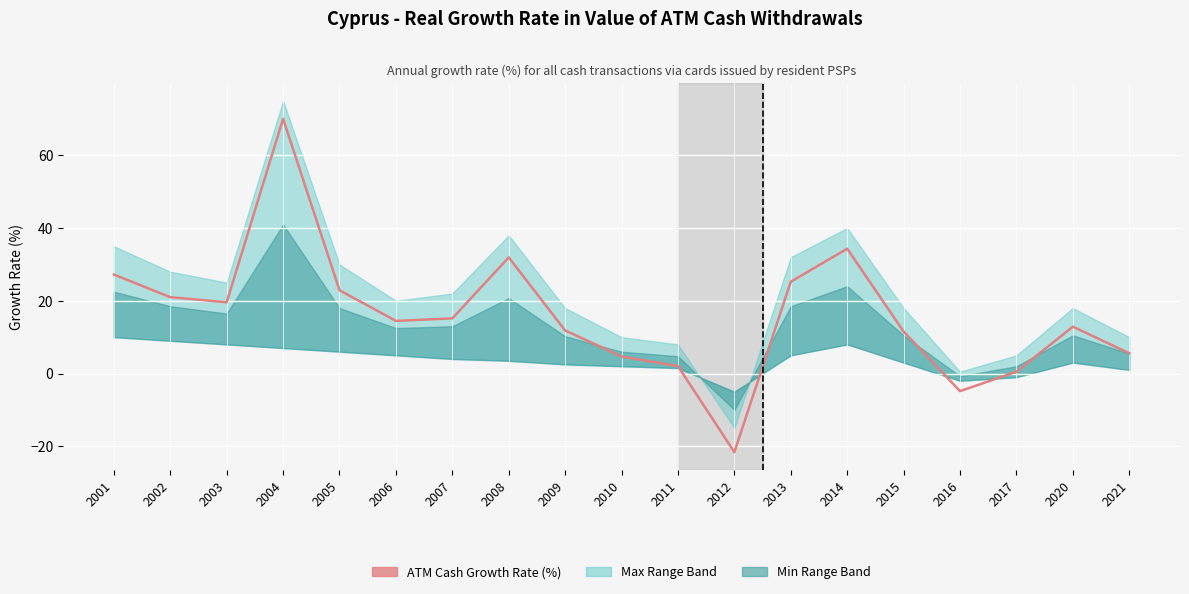

Count the number of categories in the chart.

19